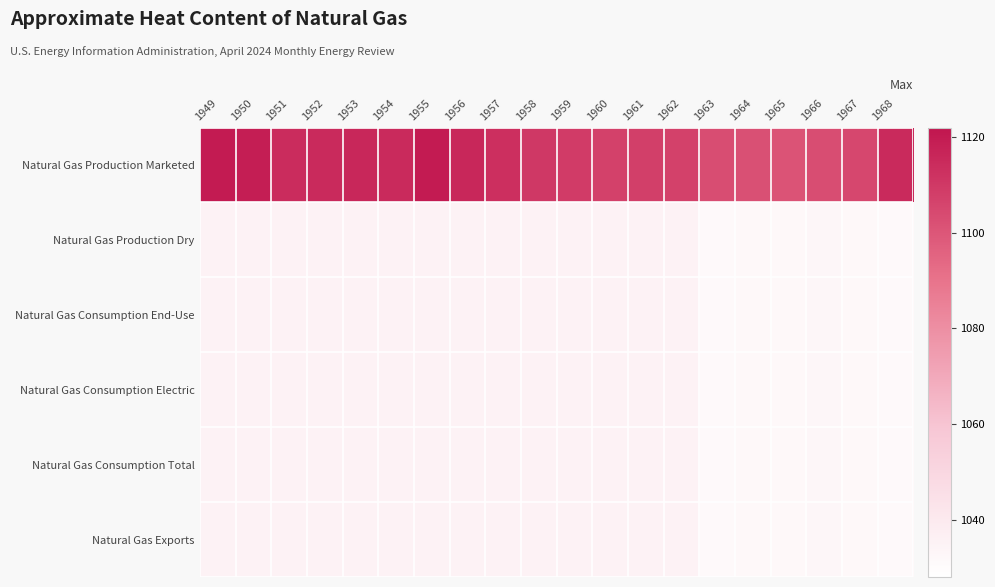

Reading left to right, list all the values displayed in this chart.

Natural Gas Production Marketed: 1949=1120	1950=1119	1951=1114	1952=1115	1953=1116	1954=1115	1955=1120	1956=1116	1957=1113	1958=1110	1959=1109	1960=1107	1961=1108	1962=1107	1963=1103	1964=1102	1965=1101	1966=1103	1967=1105	1968=1115
Natural Gas Production Dry: 1949=1035	1950=1035	1951=1035	1952=1035	1953=1035	1954=1035	1955=1035	1956=1035	1957=1035	1958=1035	1959=1035	1960=1035	1961=1035	1962=1035	1963=1031	1964=1032	1965=1032	1966=1033	1967=1032	1968=1031
Natural Gas Consumption End-Use: 1949=1035	1950=1035	1951=1035	1952=1035	1953=1035	1954=1035	1955=1035	1956=1035	1957=1035	1958=1035	1959=1035	1960=1035	1961=1035	1962=1035	1963=1031	1964=1032	1965=1032	1966=1033	1967=1032	1968=1031
Natural Gas Consumption Electric: 1949=1035	1950=1035	1951=1035	1952=1035	1953=1035	1954=1035	1955=1035	1956=1035	1957=1035	1958=1035	1959=1035	1960=1035	1961=1035	1962=1035	1963=1031	1964=1032	1965=1032	1966=1033	1967=1032	1968=1031
Natural Gas Consumption Total: 1949=1035	1950=1035	1951=1035	1952=1035	1953=1035	1954=1035	1955=1035	1956=1035	1957=1035	1958=1035	1959=1035	1960=1035	1961=1035	1962=1035	1963=1031	1964=1032	1965=1032	1966=1033	1967=1032	1968=1031
Natural Gas Exports: 1949=1035	1950=1035	1951=1035	1952=1035	1953=1035	1954=1035	1955=1035	1956=1035	1957=1035	1958=1035	1959=1035	1960=1035	1961=1035	1962=1035	1963=1031	1964=1032	1965=1032	1966=1033	1967=1032	1968=1031